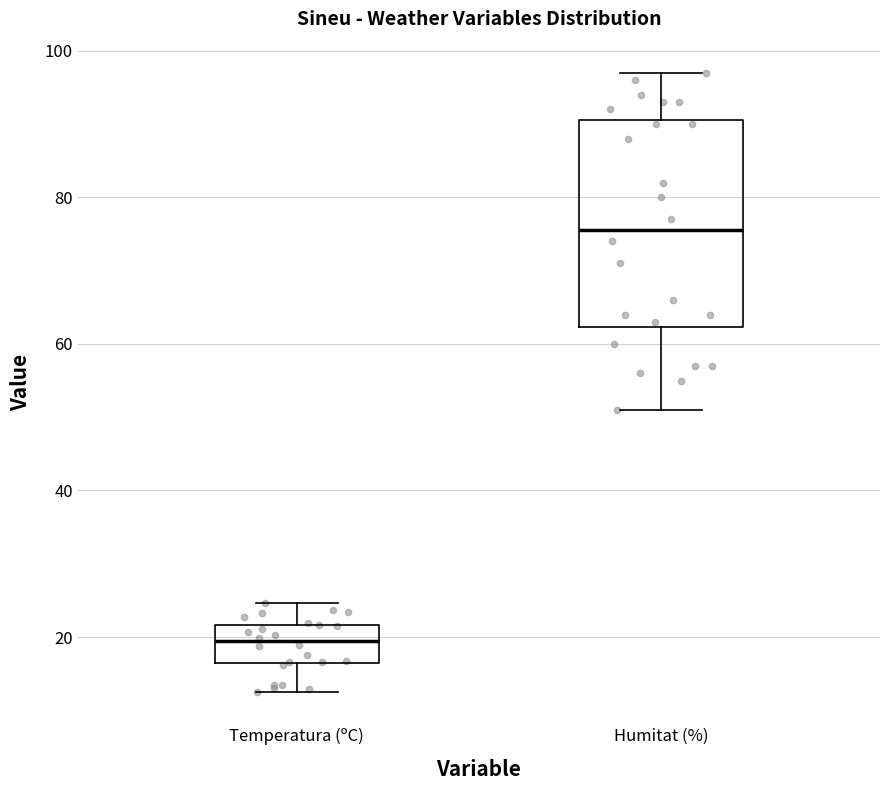

Which box is the tallest, from its lower edge to its upper edge?

Humitat (%)